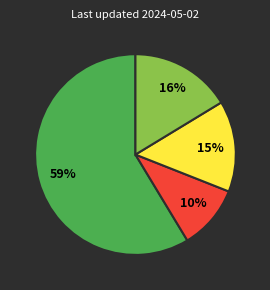

To the nearest percent, what is the average slice percentage?

25%